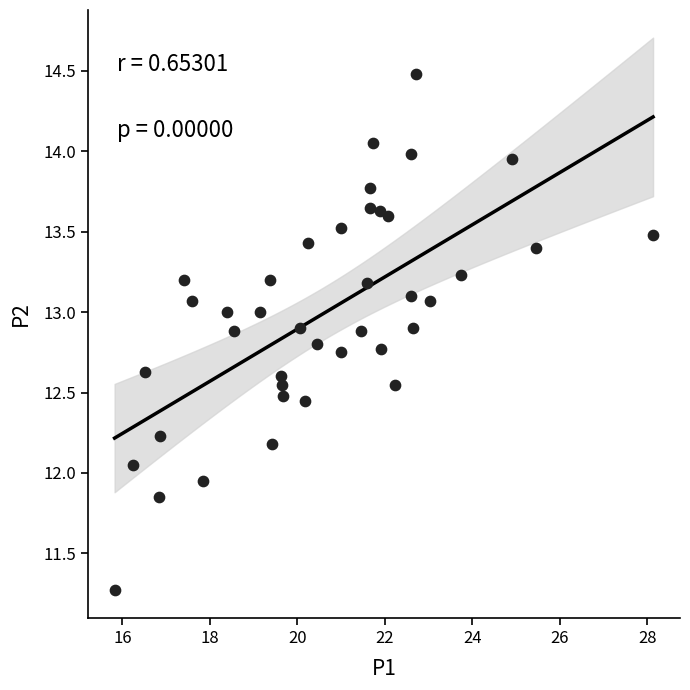

What is the range of Y values (max minus min)?

3.2